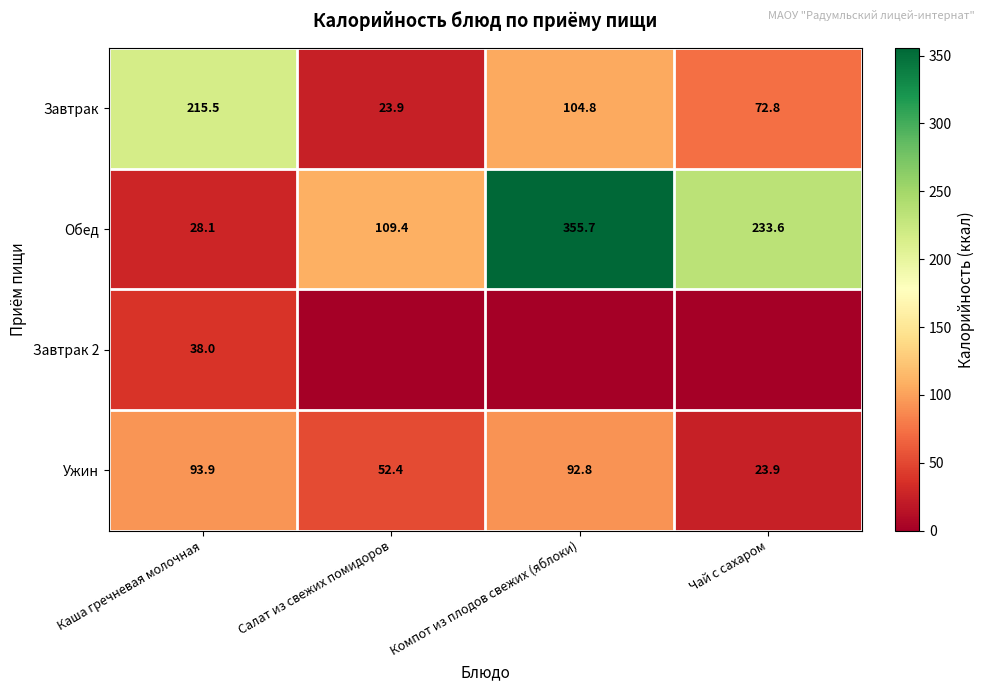

Is the value of Завтрак at Компот из плодов свежих (яблоки) greater than the value of Завтрак 2 at Каша гречневая молочная?

Yes